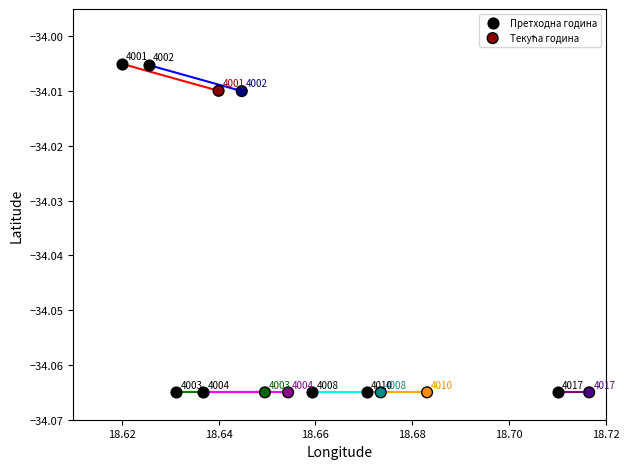

Which series has the largest Y range (max minus min)?

Претходна година